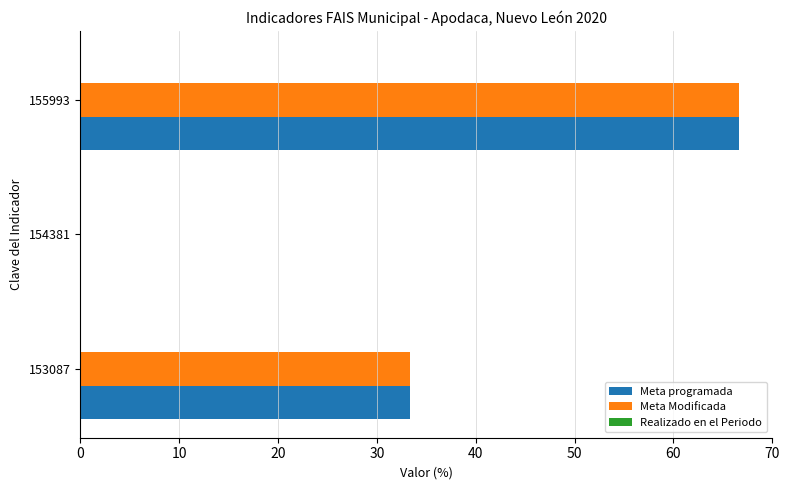

The value of Meta Modificada at 155993 is 25.6. True or false?

False